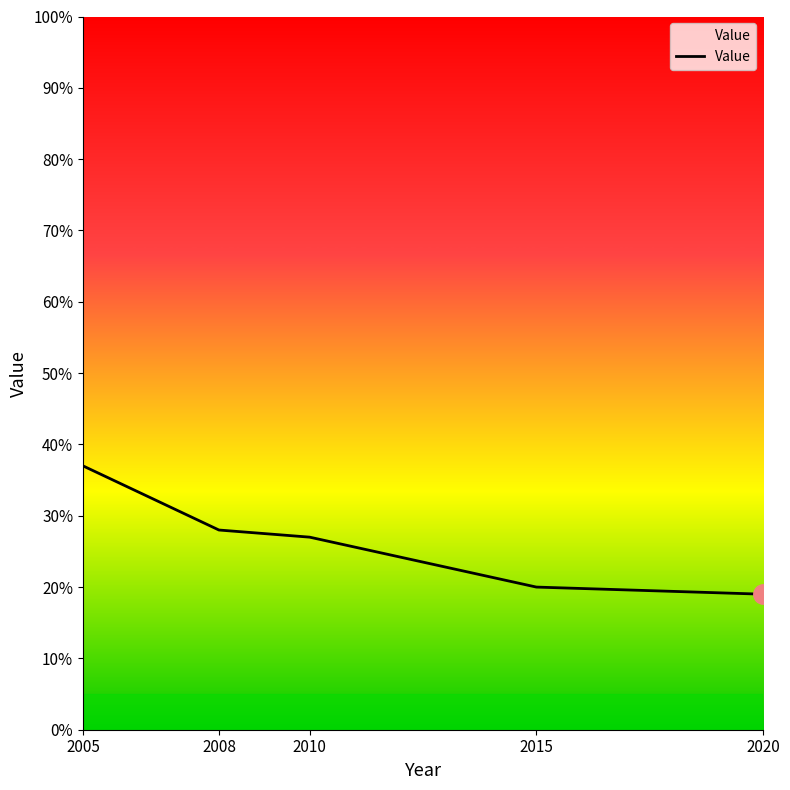

How many lines are shown in the chart?

1